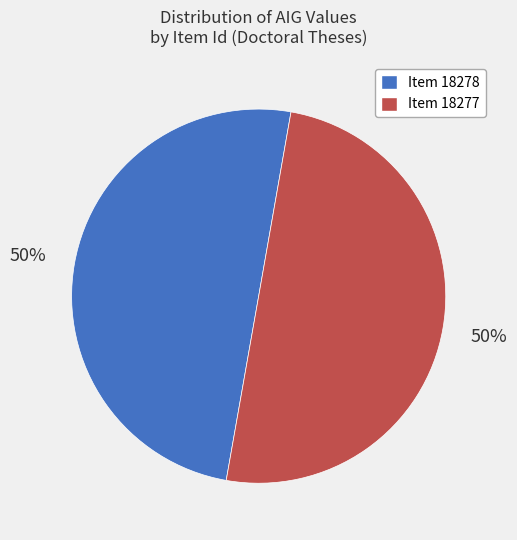

Count the number of slices in the pie.

2